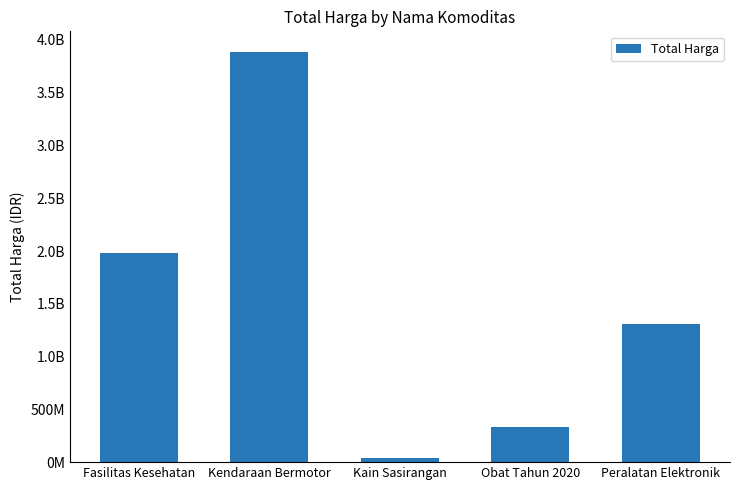

What is the sum of all values?

7556174755